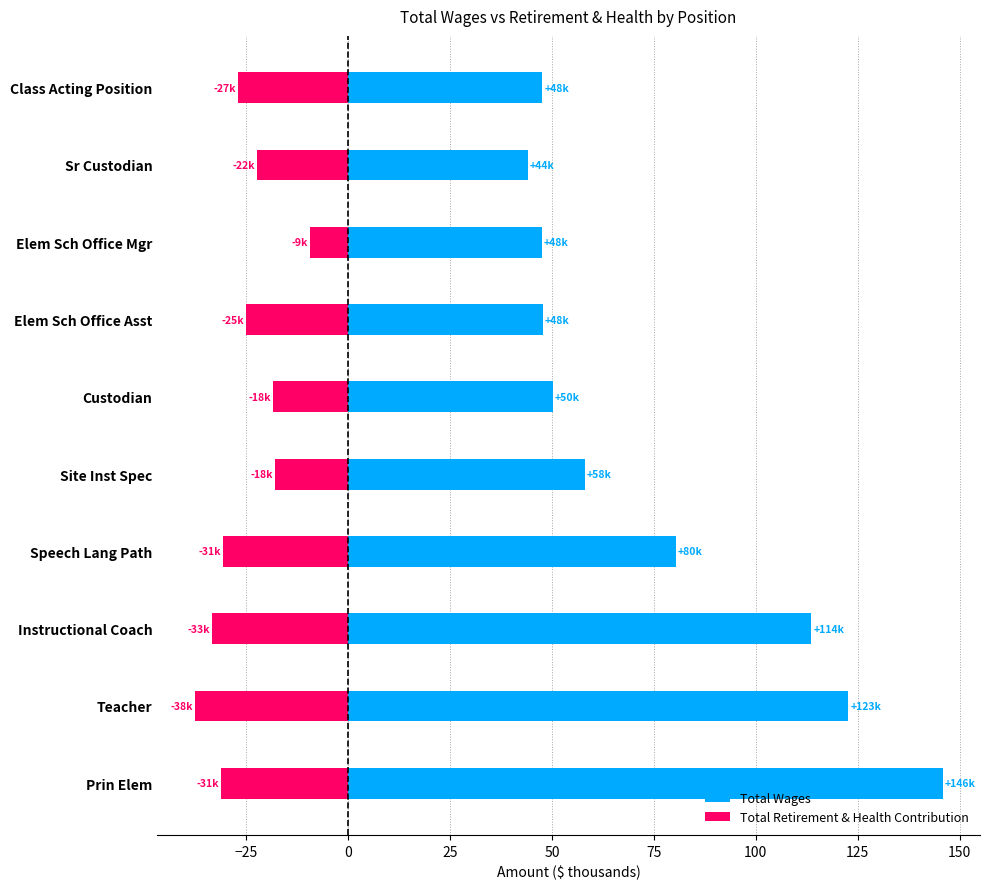

Reading right to left, what are all the values shown in this chart?

Total Wages: 47.6	44.0	47.5	47.8	50.2	58.0	80.4	113.6	122.7	145.8
Total Retirement & Health Contribution: -26.9	-22.4	-9.3	-25.0	-18.3	-17.9	-30.6	-33.4	-37.6	-31.1